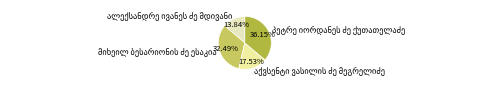

Is there a majority slice in this chart?

No